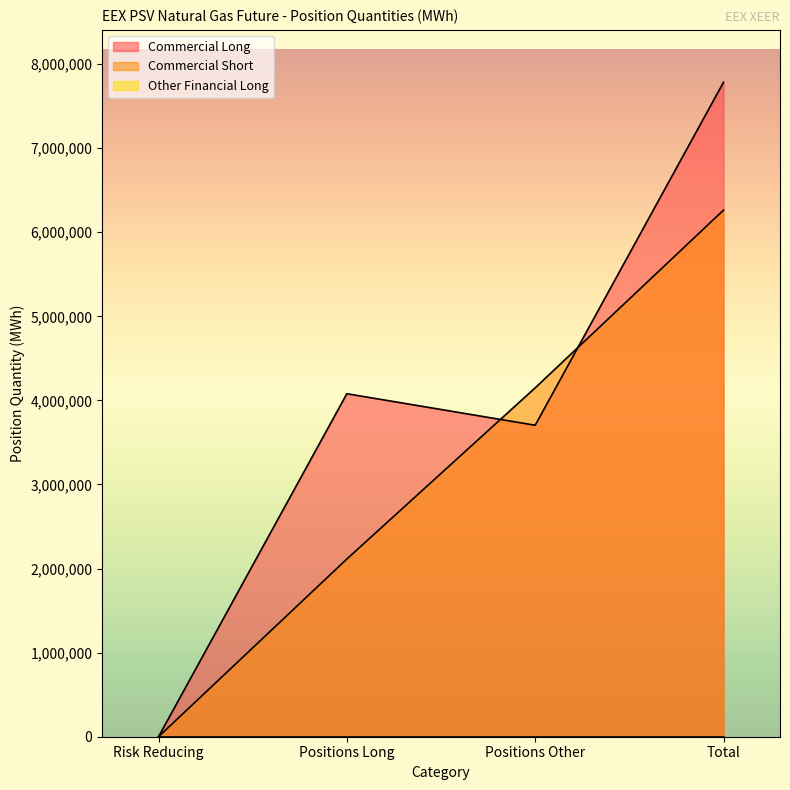

Which has a higher value, Positions Long or Risk Reducing?

Positions Long